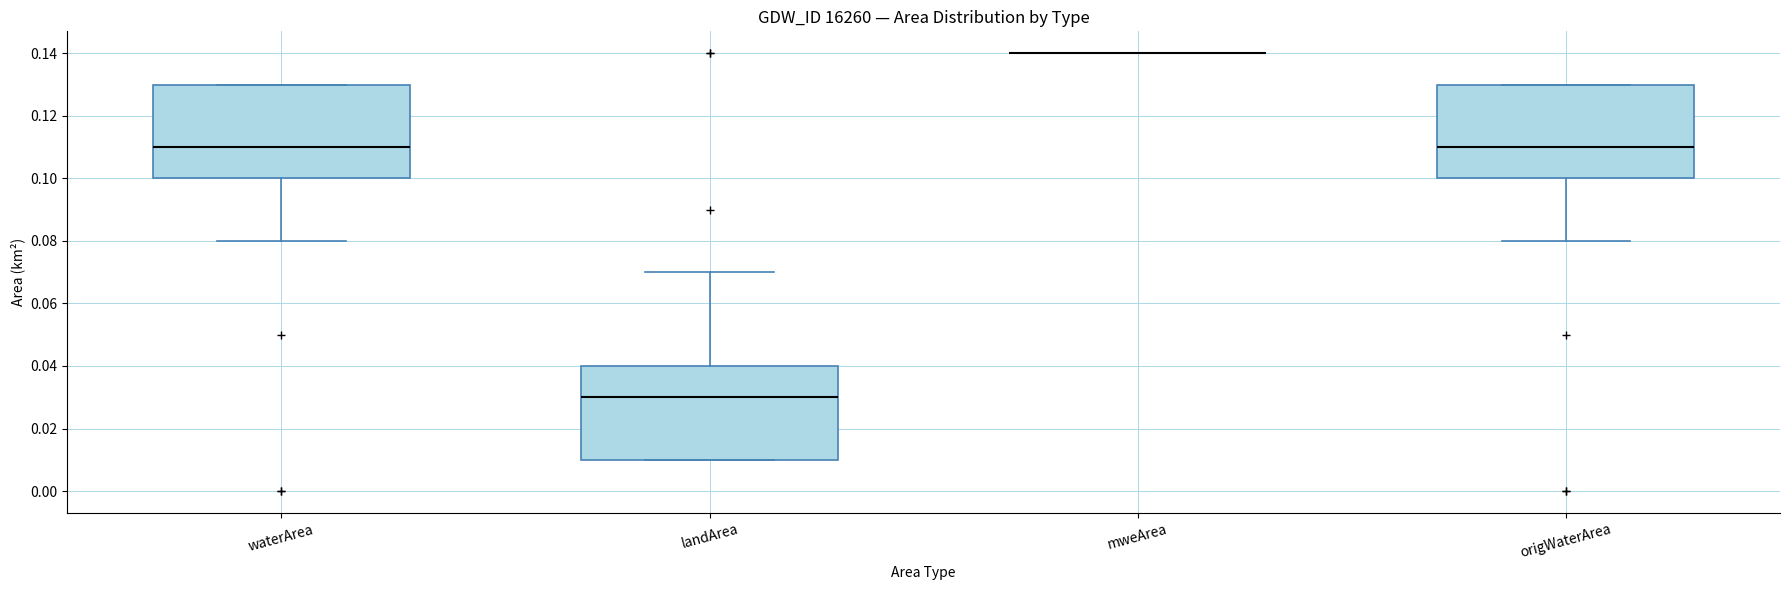

Reading left to right, transcribe this box plot: for each box, give where its median line is, the range the box spans, and where its two whiskers end, as read against the y-axis. The values are not printed on the chart, so give them approximately, as read against the axis.

waterArea: median 0.11, box 0.10 to 0.13, whiskers 0.08 to 0.13
landArea: median 0.03, box 0.01 to 0.04, whiskers 0.01 to 0.07
mweArea: box collapsed to a line at 0.14, whiskers 0.14 to 0.14
origWaterArea: median 0.11, box 0.10 to 0.13, whiskers 0.08 to 0.13